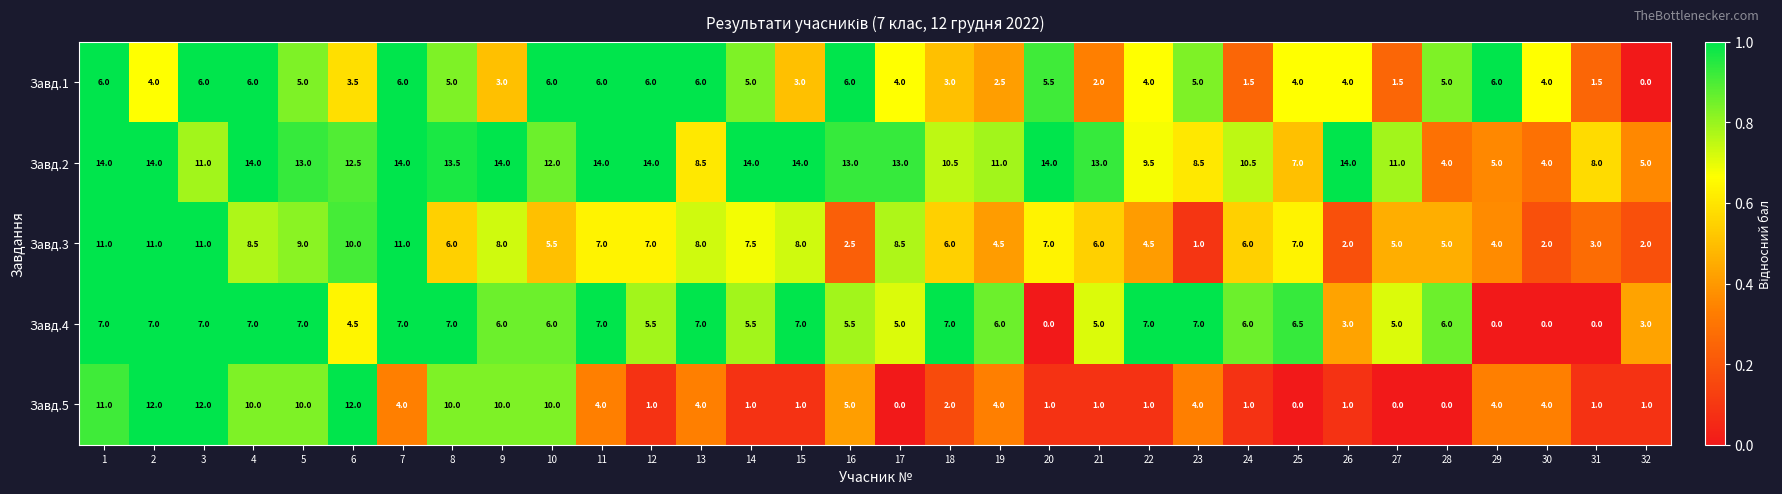

True or false: Завд.3 has a value of 3.0 at 31.

True